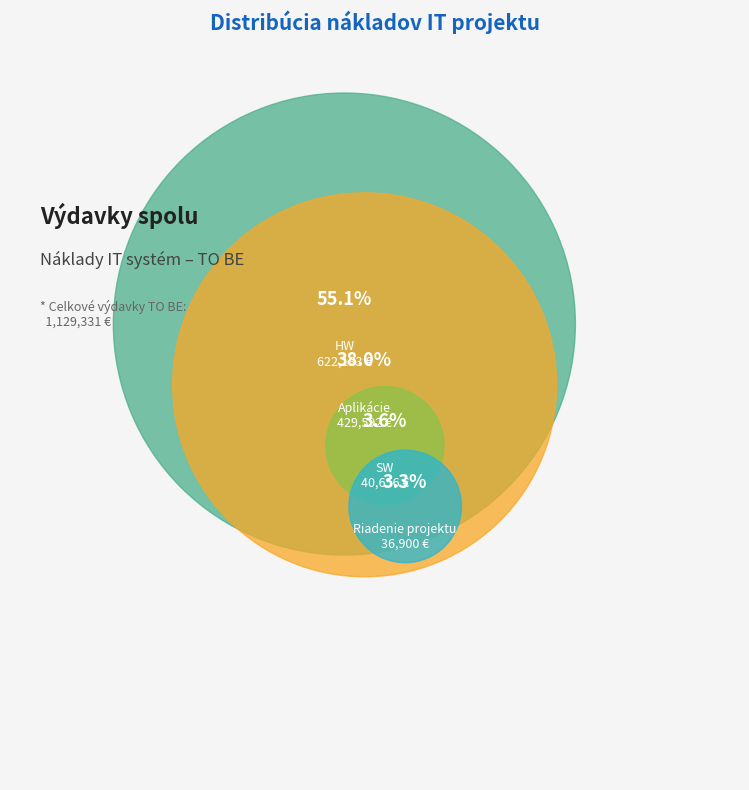

Is the sum of HW and Aplikácie greater than half?

Yes